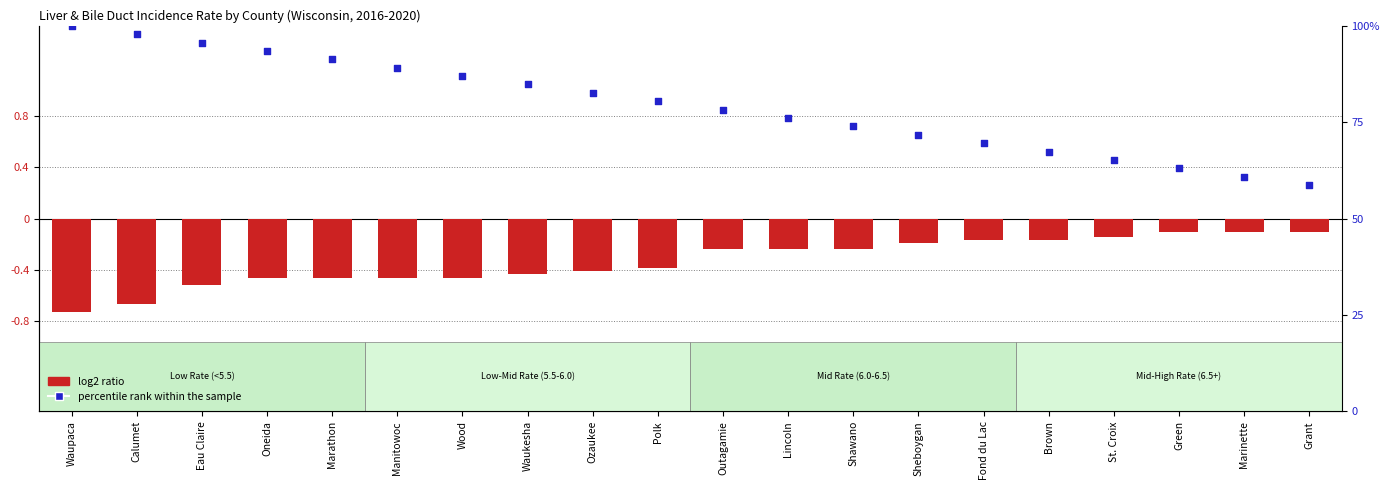

Which series has the largest Y range (max minus min)?

percentile rank within the sample